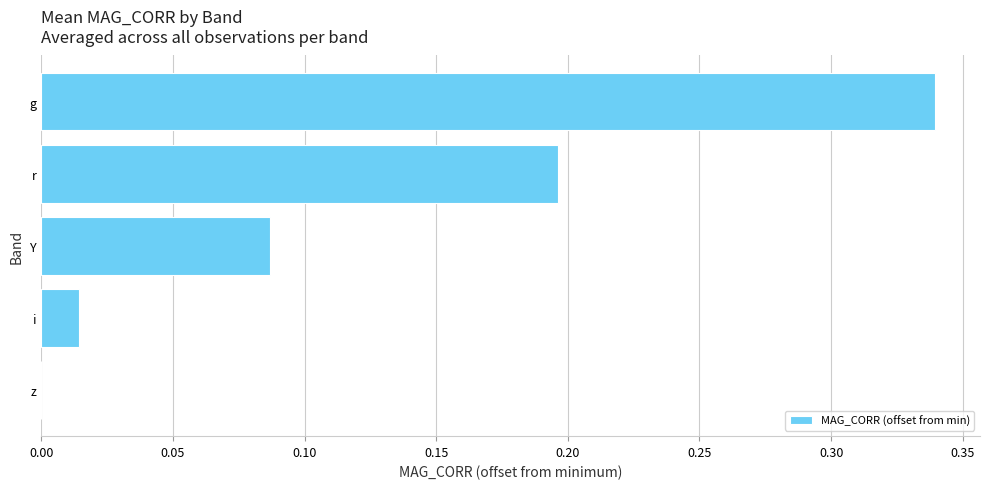

What is the change in value from z to g?

+0.3